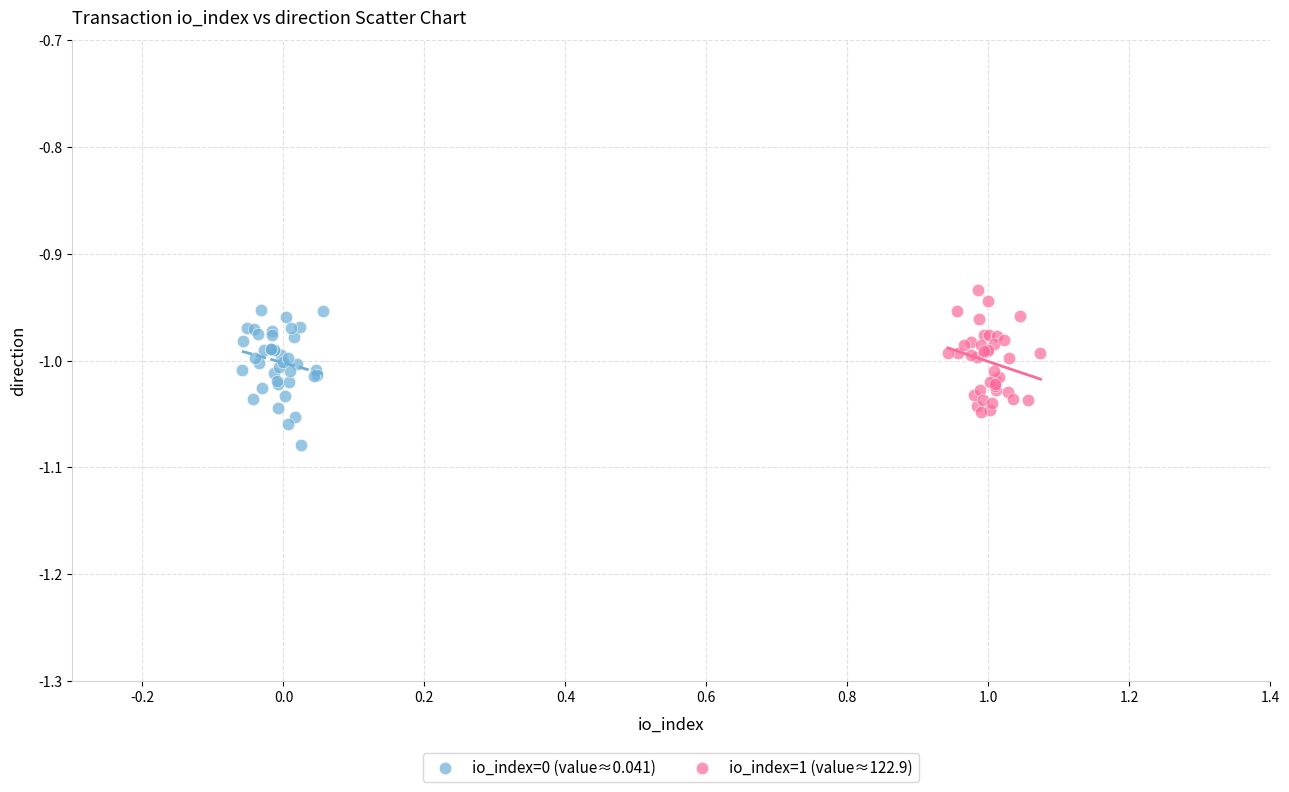

Which series reaches the minimum Y coordinate?

io_index=0 (value≈0.041)